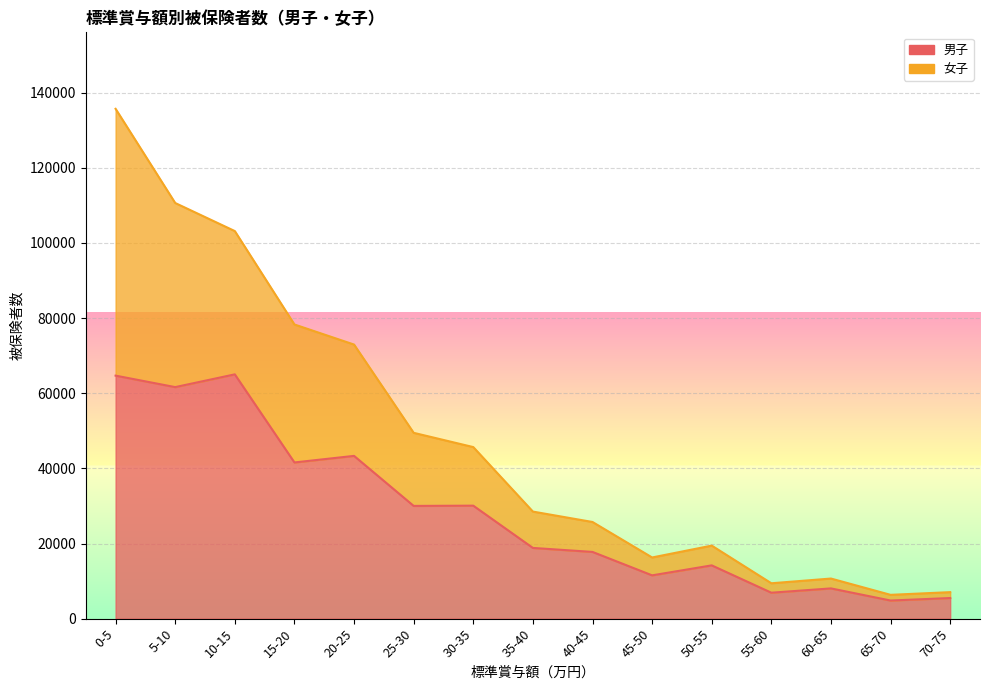

What position from the right is 60-65?

3